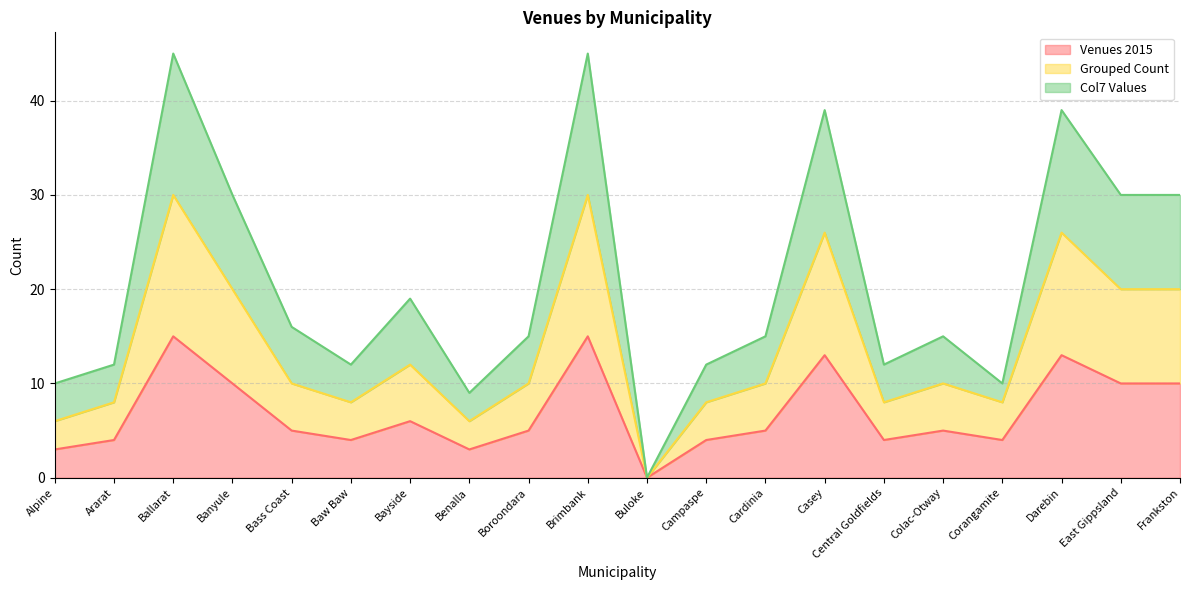

At how many categories does at least one series exceed 43?

2